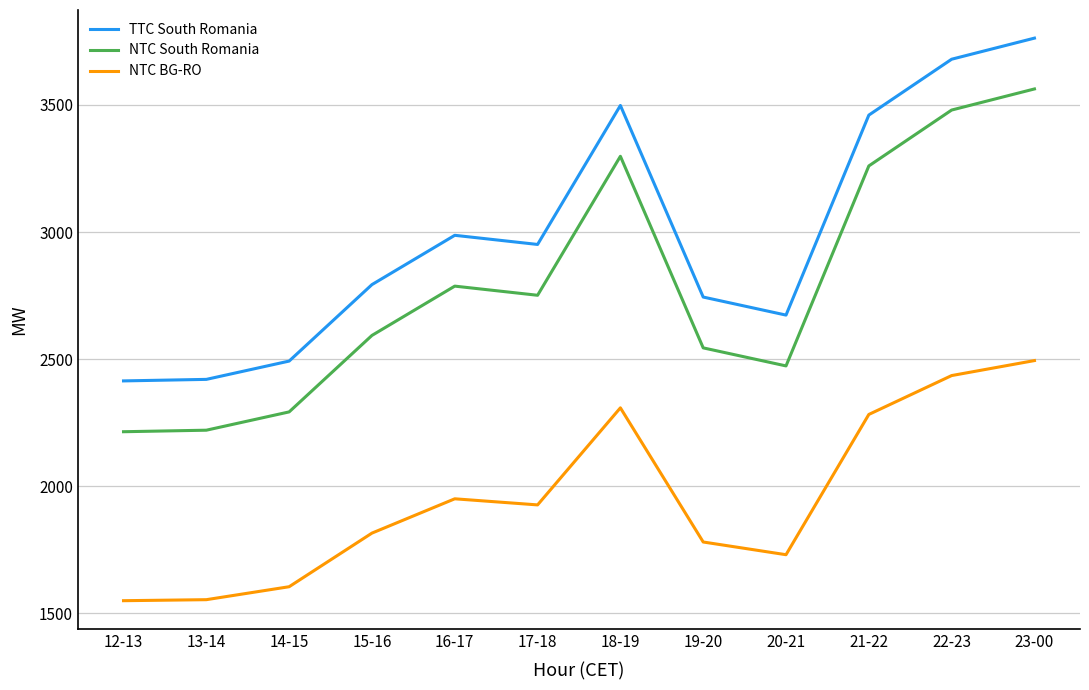

Rank the series by their average value, from highest to lowest.

TTC South Romania, NTC South Romania, NTC BG-RO